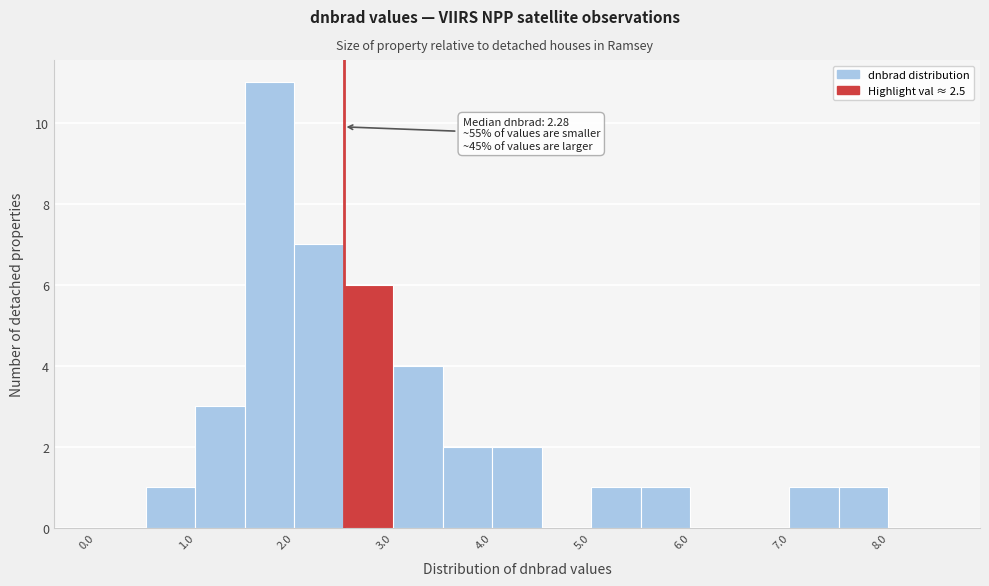

Which range on the x-axis has the tallest bar?

1.5 to 2.0